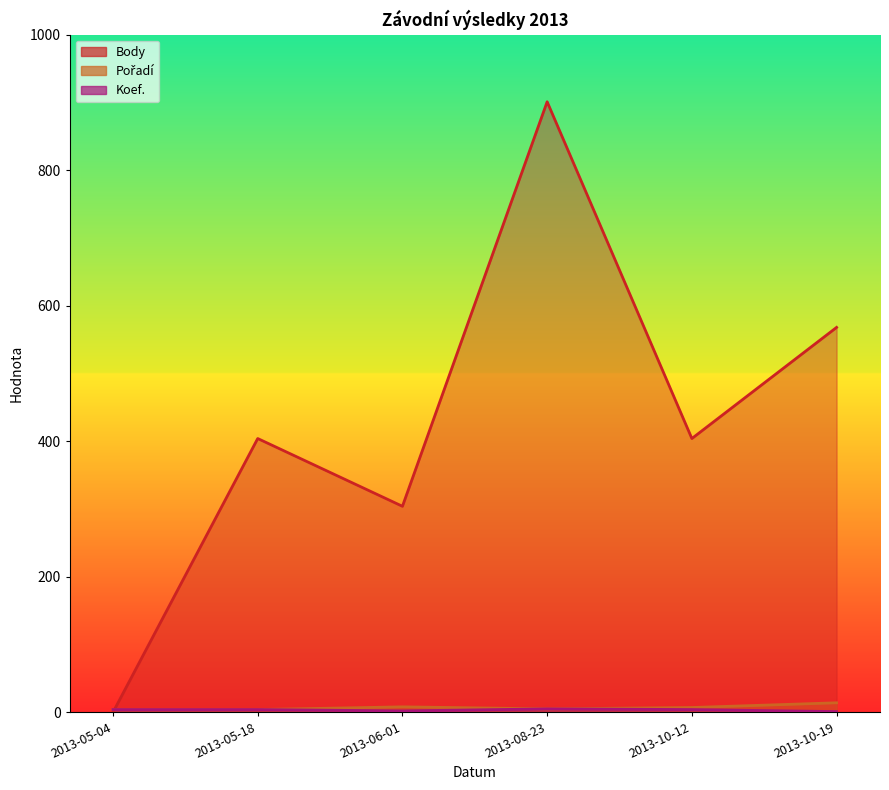

What are all the series names shown in the legend?

Body, Pořadí, Koef.